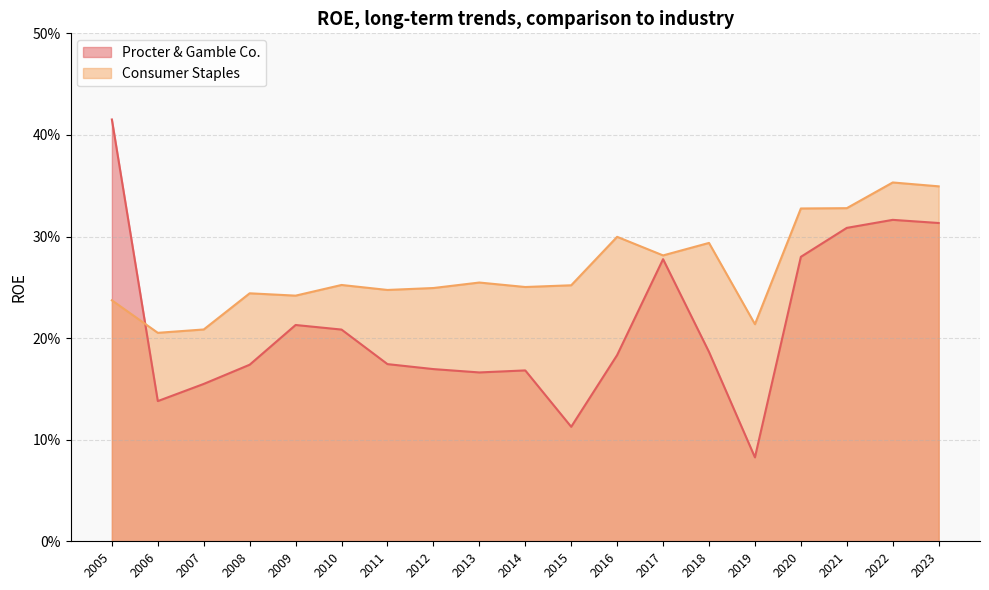

Between 2019 and 2020, which is larger?

2020